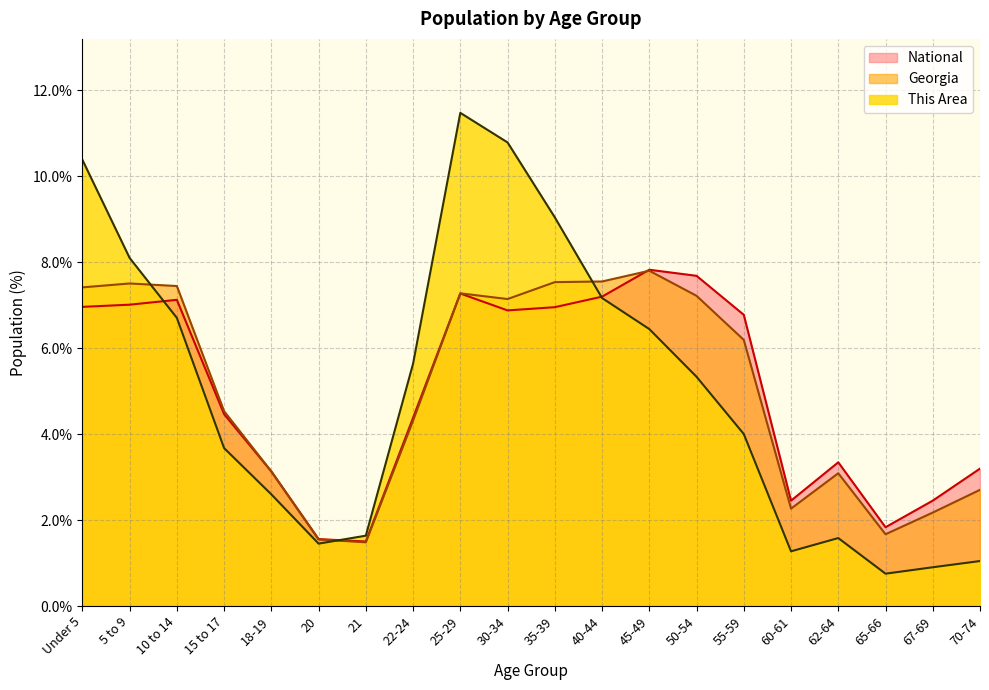

What is the difference between the highest and lowest values at 10 to 14?

0.7